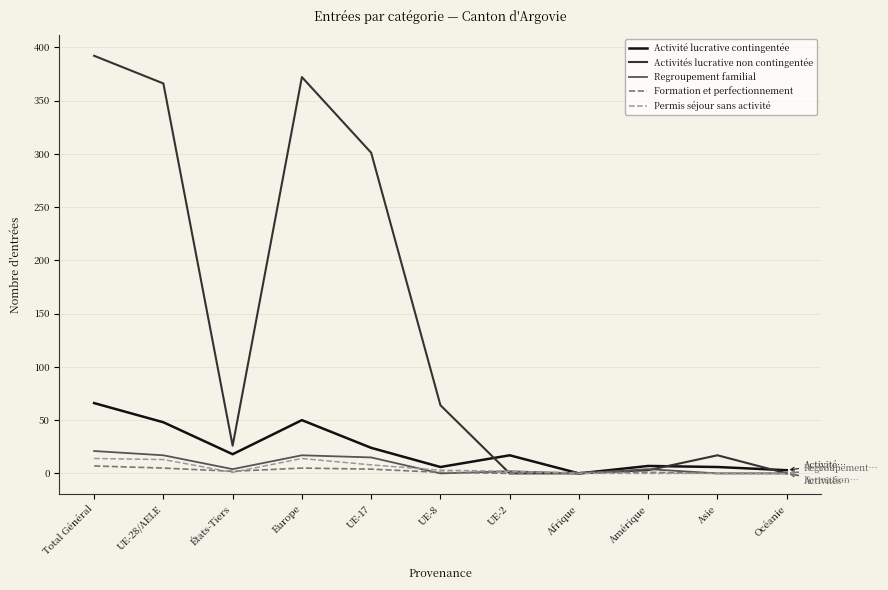

List the series in order of their peak value, highest first.

Activités lucrative non contingentée, Activité lucrative contingentée, Regroupement familial, Permis séjour sans activité, Formation et perfectionnement